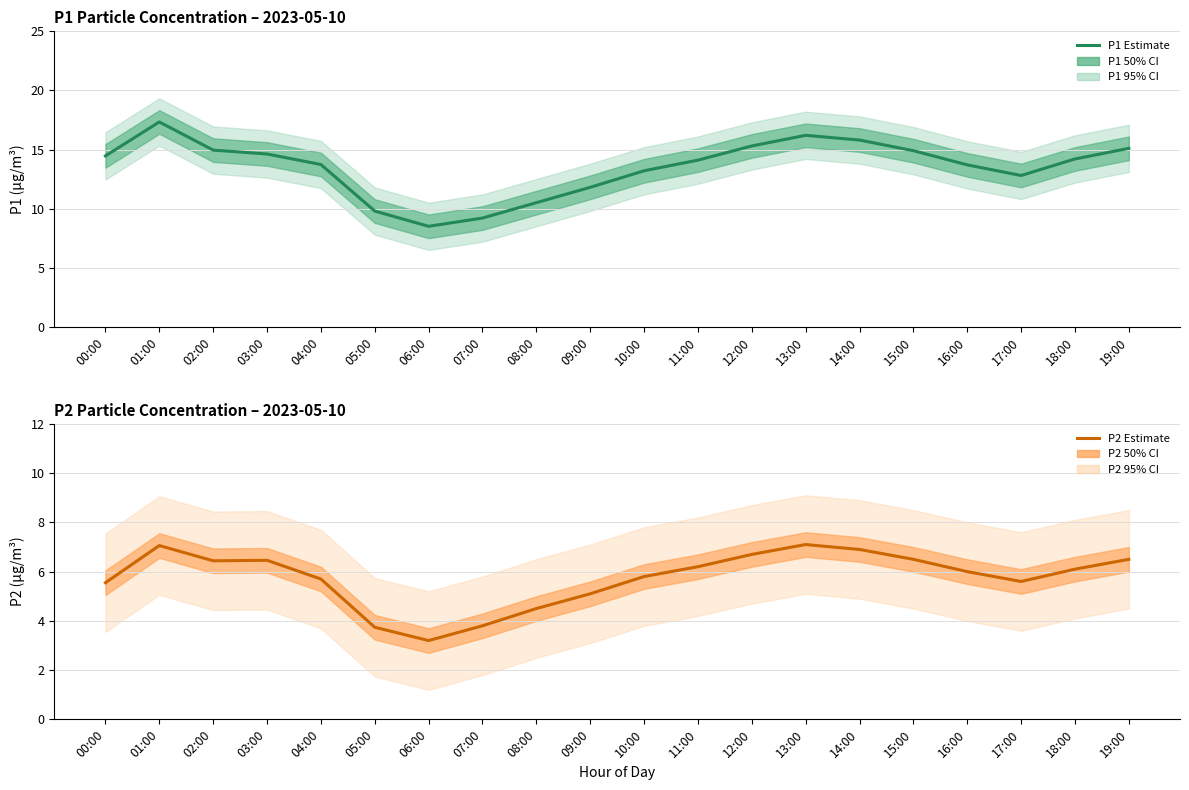

What is the difference between the maximum and second lowest values in the P2 series?

3.4